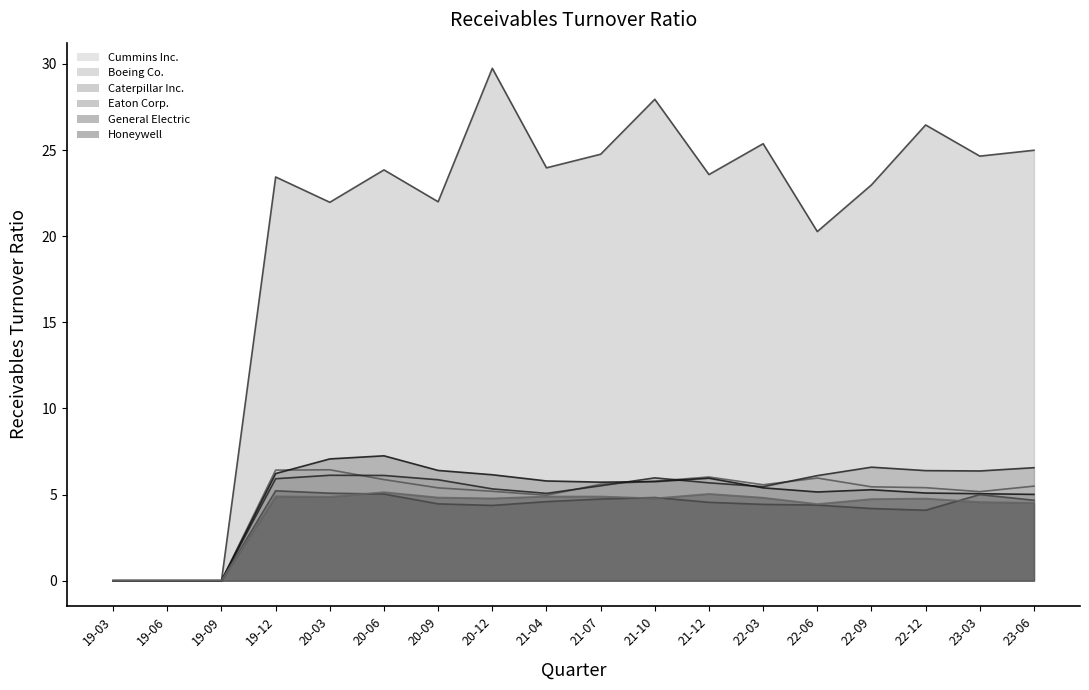

Does the chart have visible grid lines?

No